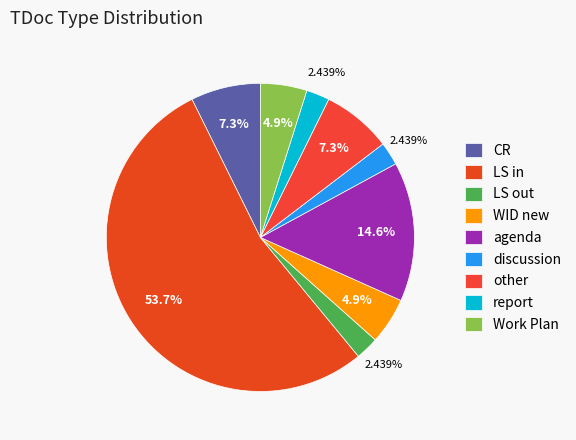

Which category has the smallest portion of the pie?

LS out